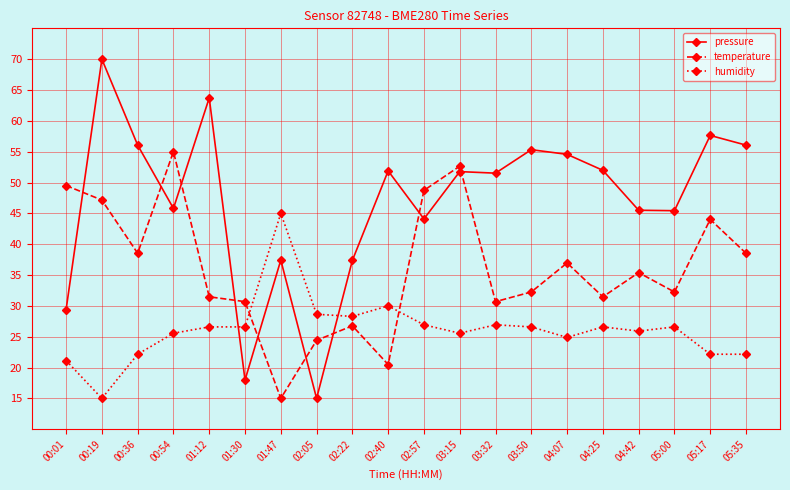

At 00:54, list the series in order from smallest to largest.

humidity, pressure, temperature